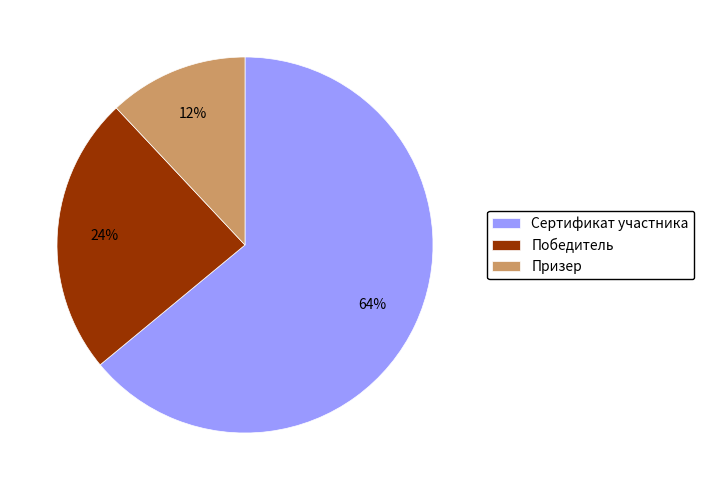

Which slice is the largest?

Сертификат участника